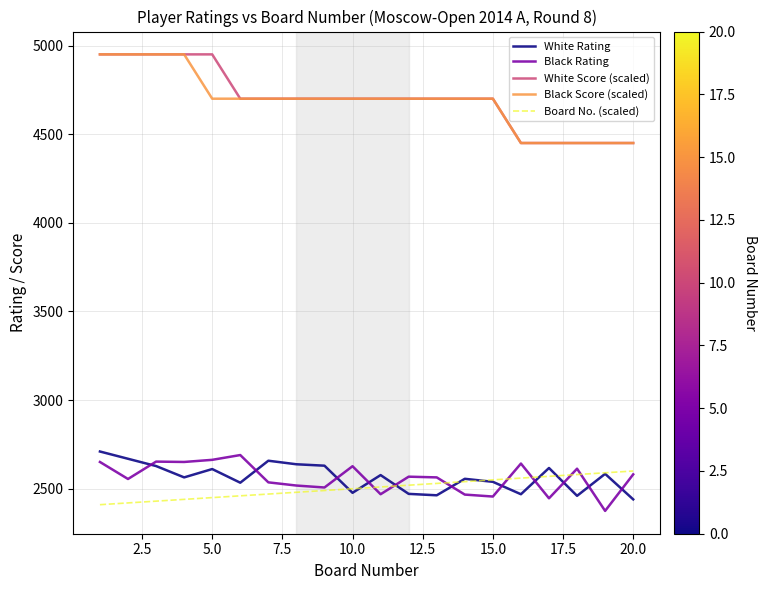

What is the maximum value for Black Score (scaled)?

4950